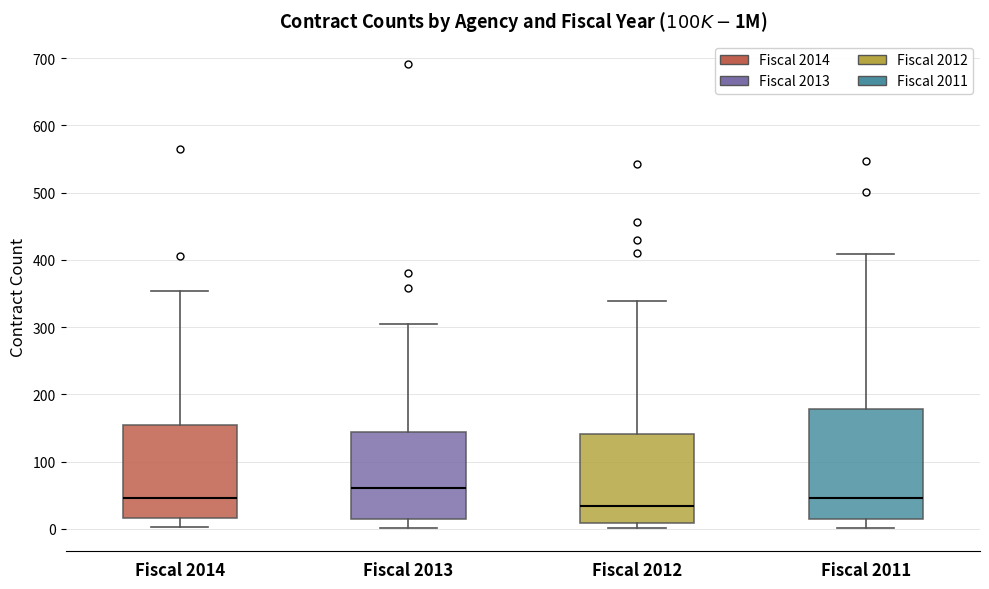

Reading left to right, transcribe this box plot: for each box, give where its median line is, the range the box spans, and where its two whiskers end, as read against the y-axis. The values are not printed on the chart, so give them approximately, as read against the axis.

Fiscal 2014: median 50, box 20 to 160, whiskers 0 to 350
Fiscal 2013: median 60, box 10 to 140, whiskers 0 to 310
Fiscal 2012: median 30, box 10 to 140, whiskers 0 to 340
Fiscal 2011: median 50, box 10 to 180, whiskers 0 to 410